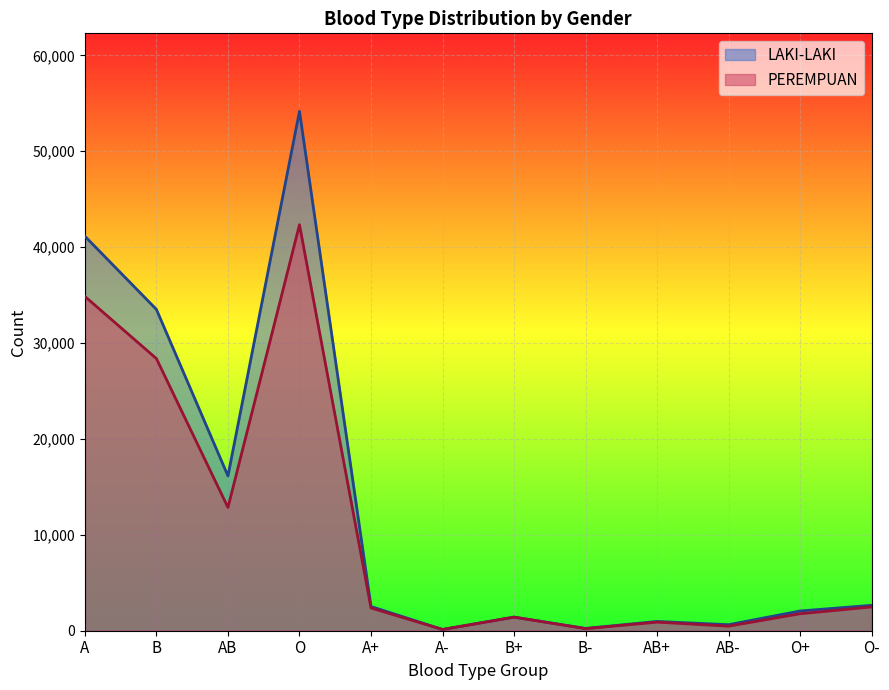

What are all the series names shown in the legend?

LAKI-LAKI, PEREMPUAN